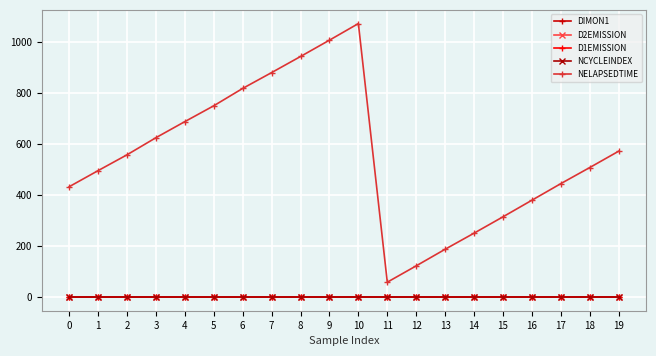

True or false: NELAPSEDTIME and D1EMISSION cross at least once.

False